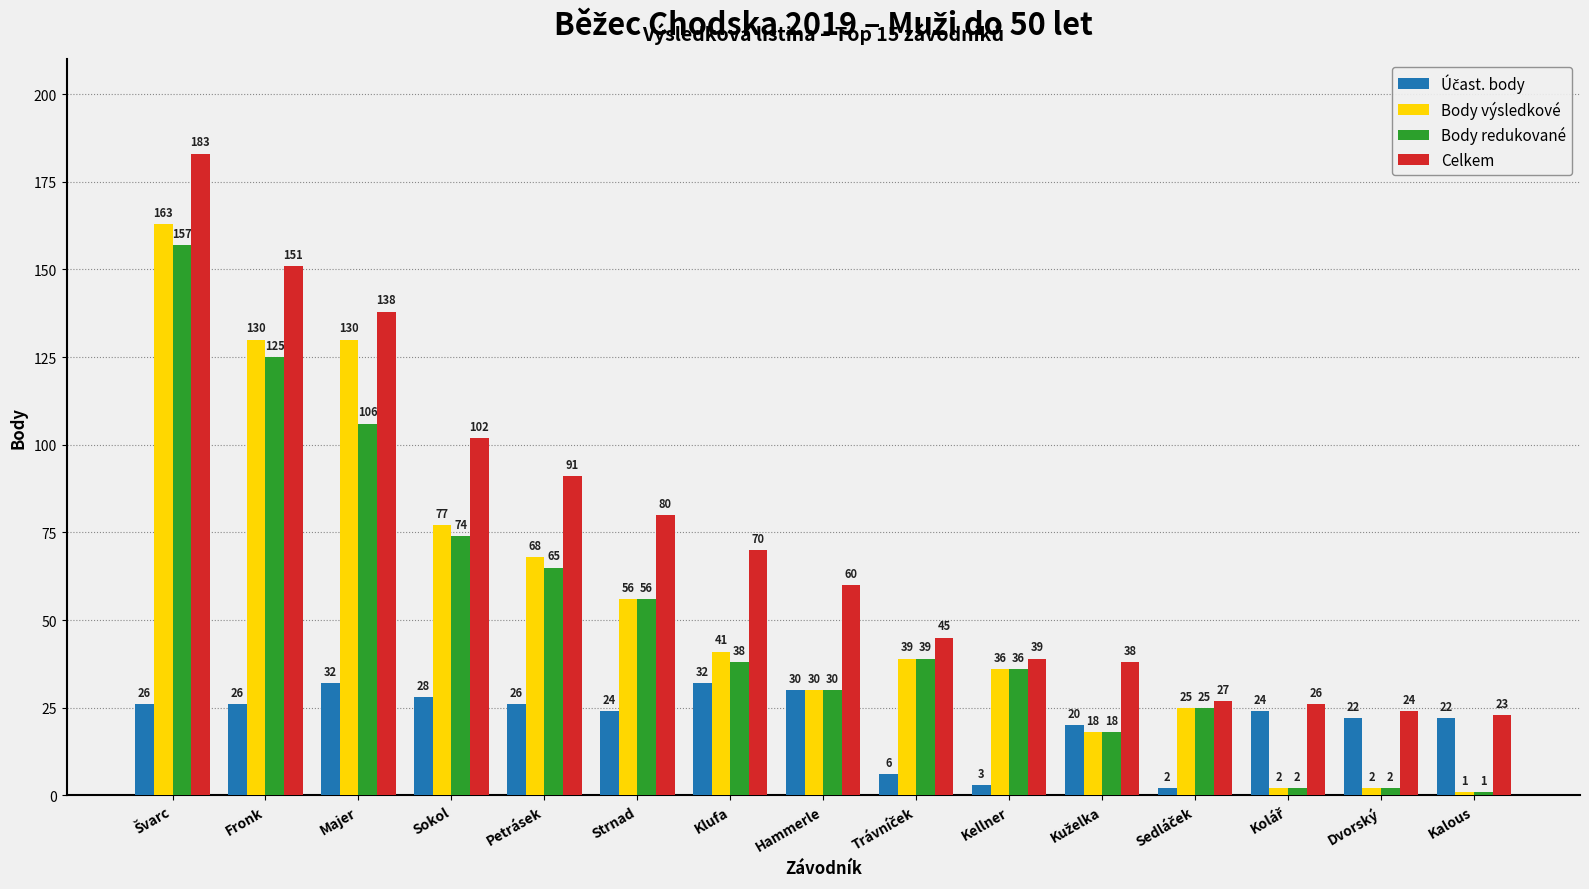

Which category has the lowest value in the Celkem series?

Kalous